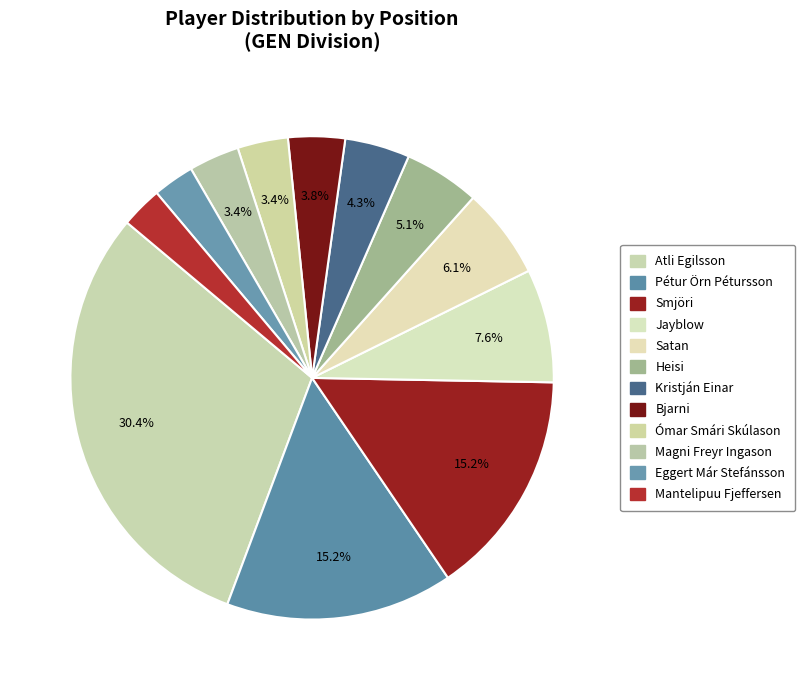

Count the number of slices in the pie.

12